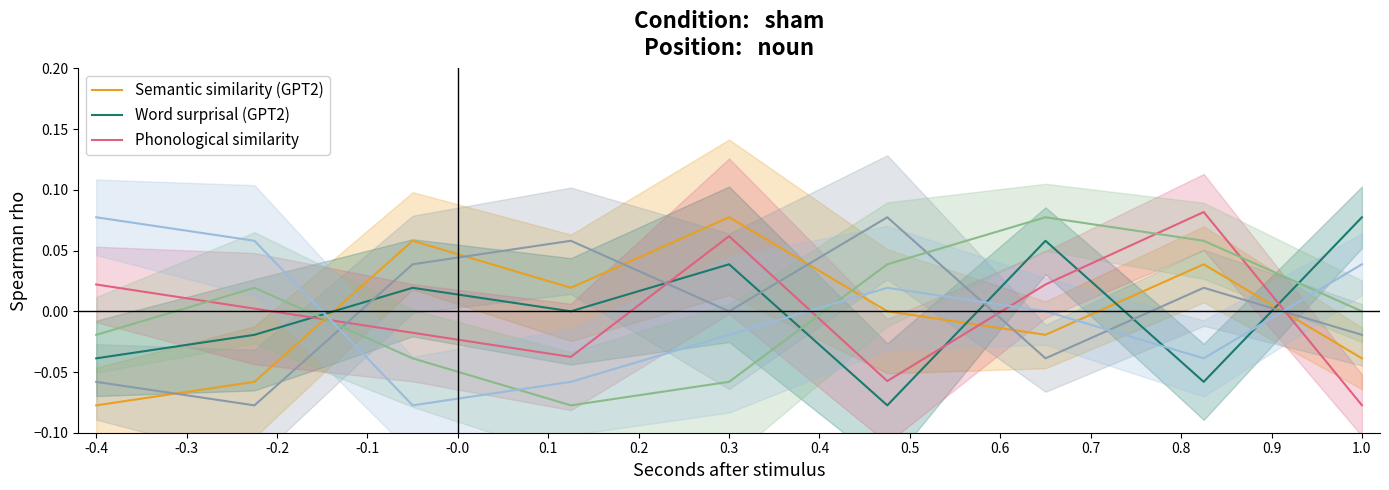

How many data points in col_8 are above 0?

4